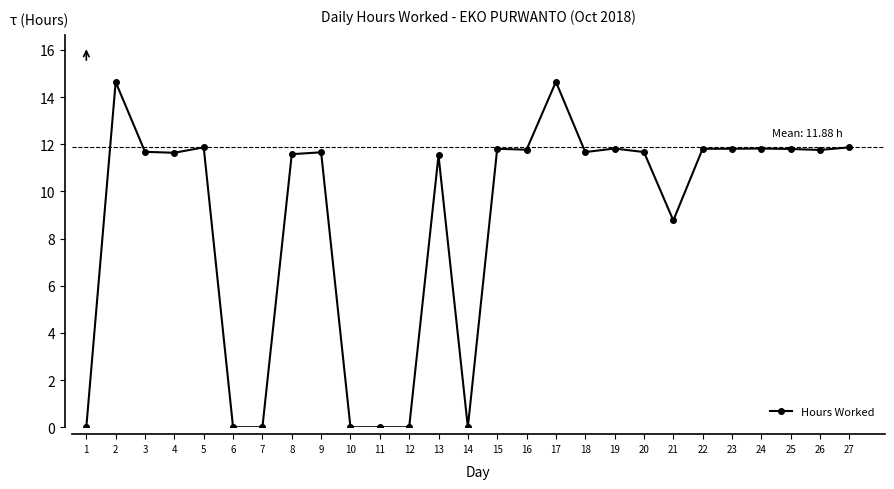

What is the average value?

8.8